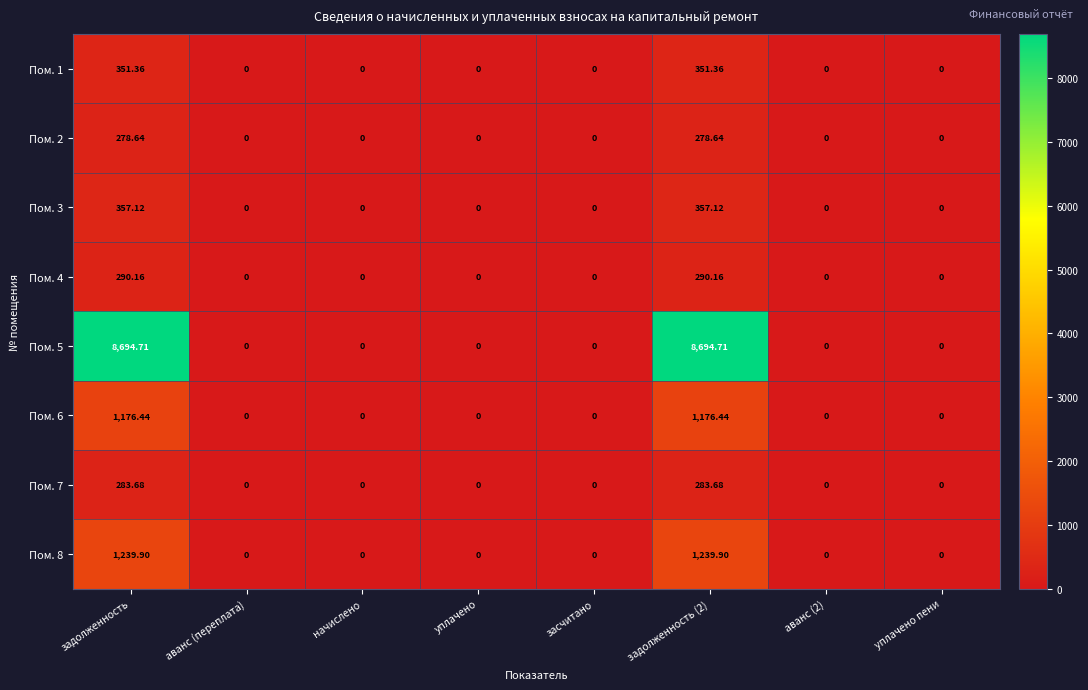

Which series changed the most between задолженность and уплачено?

Пом. 5